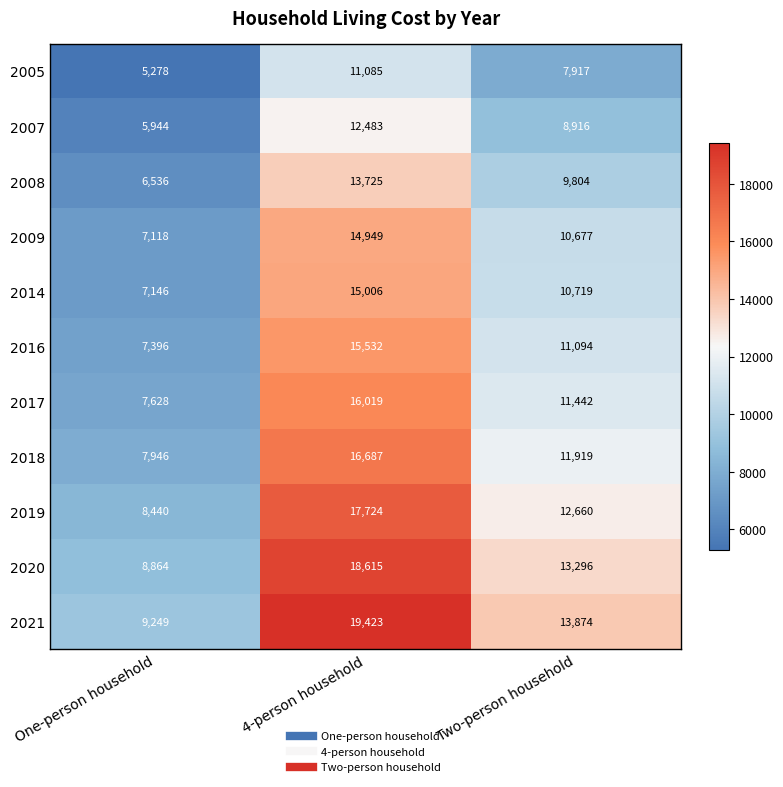

Which series has the largest total across all categories?

2021